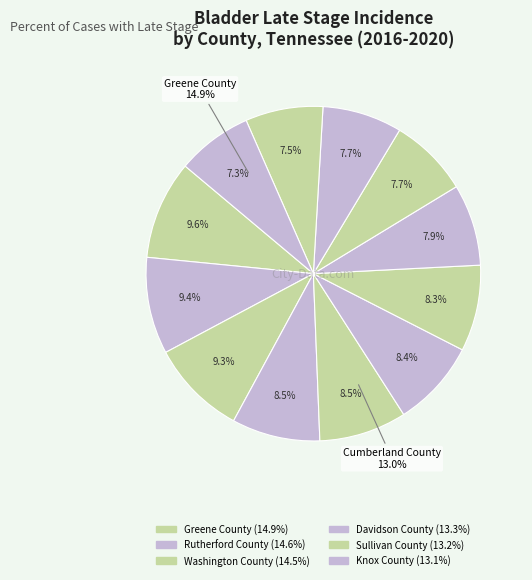

To the nearest percent, what is the average slice percentage?

8%